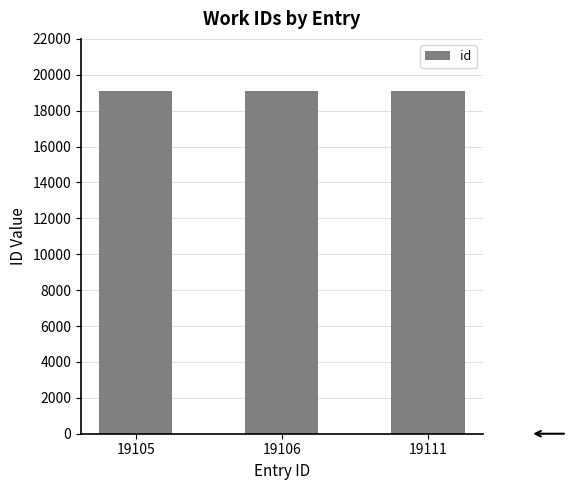

True or false: the data shows 33319 at 19106.

False